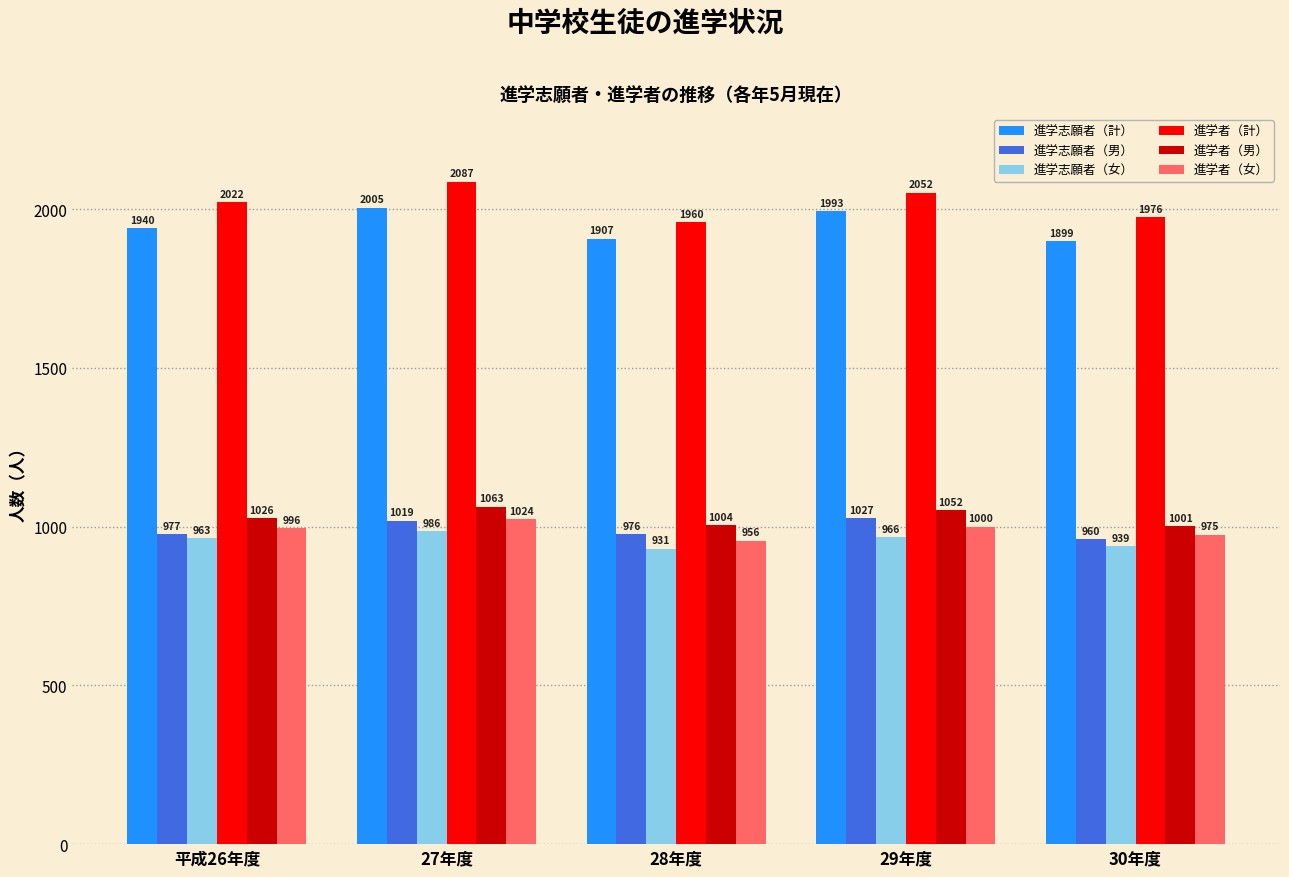

The 進学者（計） series shows 3507 at 30年度. True or false?

False